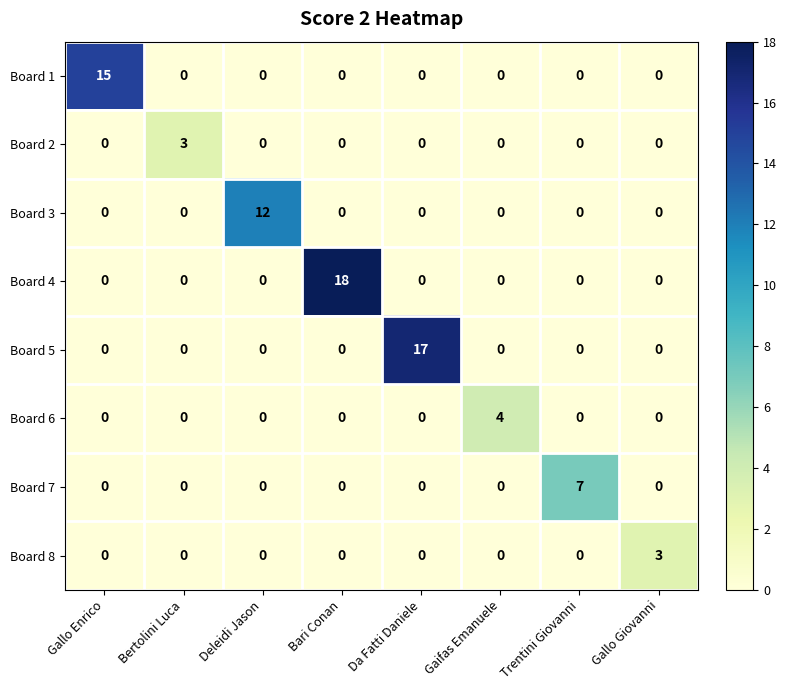

What is the spread (max minus min) of values at Gaifas Emanuele?

4